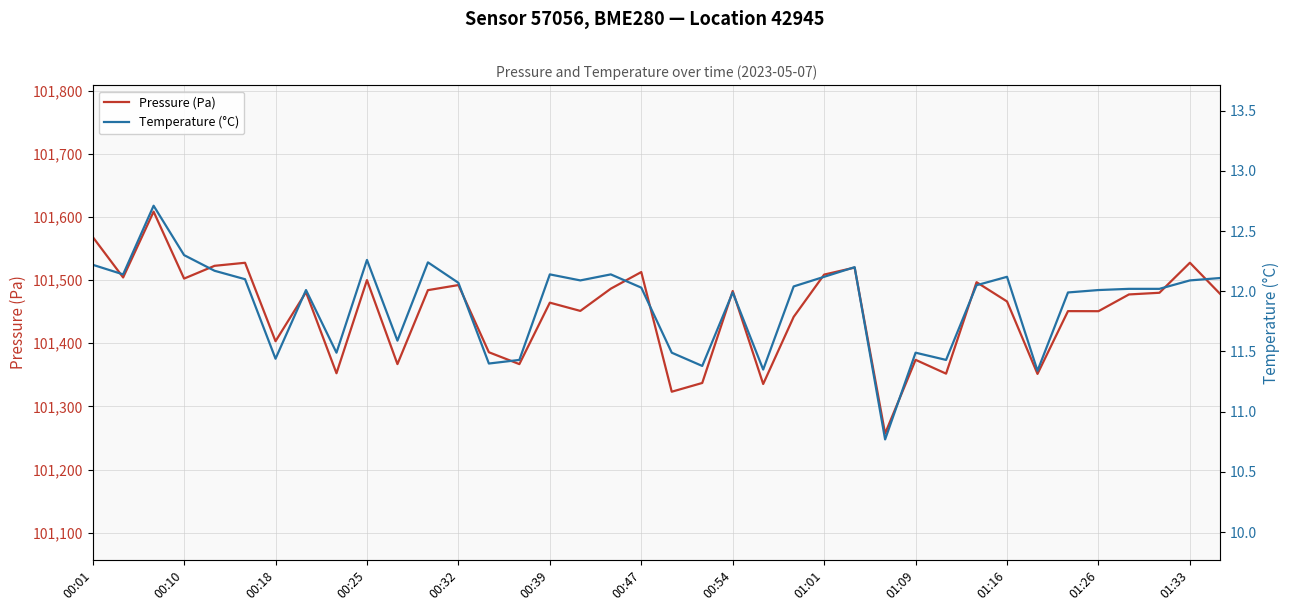

The value of Pressure (Pa) at 01:01 is 101508.7. True or false?

True